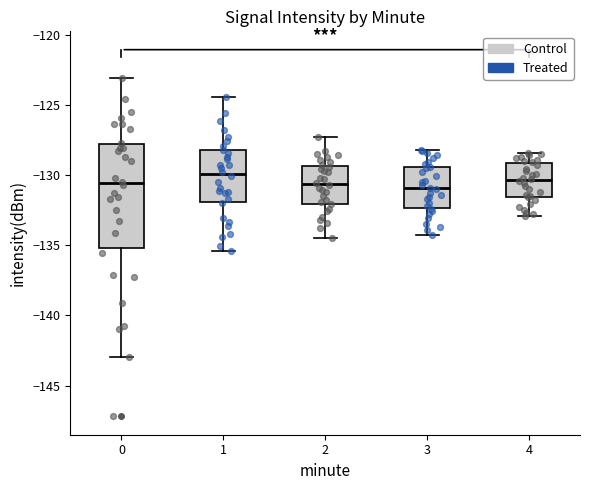

Reading left to right, read every box against the y-axis: the position of its median line, the range the box covers, and the ends of its whiskers. The values are not printed on the chart, so give them approximately, as read against the axis.

0: median -130.5, box -135.0 to -128.0, whiskers -143.0 to -123.0
1: median -130.0, box -132.0 to -128.0, whiskers -135.5 to -124.5
2: median -130.5, box -132.0 to -129.5, whiskers -134.5 to -127.5
3: median -131.0, box -132.5 to -129.5, whiskers -134.5 to -128.0
4: median -130.5, box -131.5 to -129.0, whiskers -133.0 to -128.5